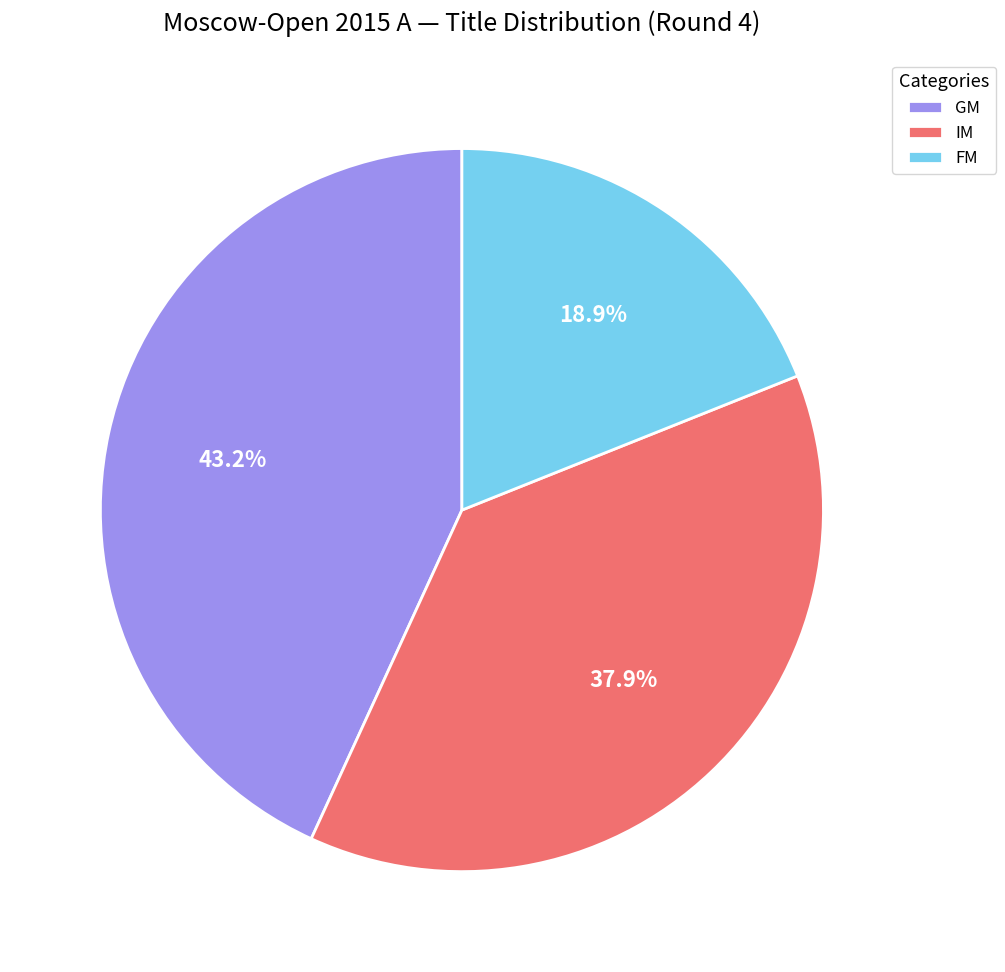

True or false: GM accounts for 29% of the total.

False